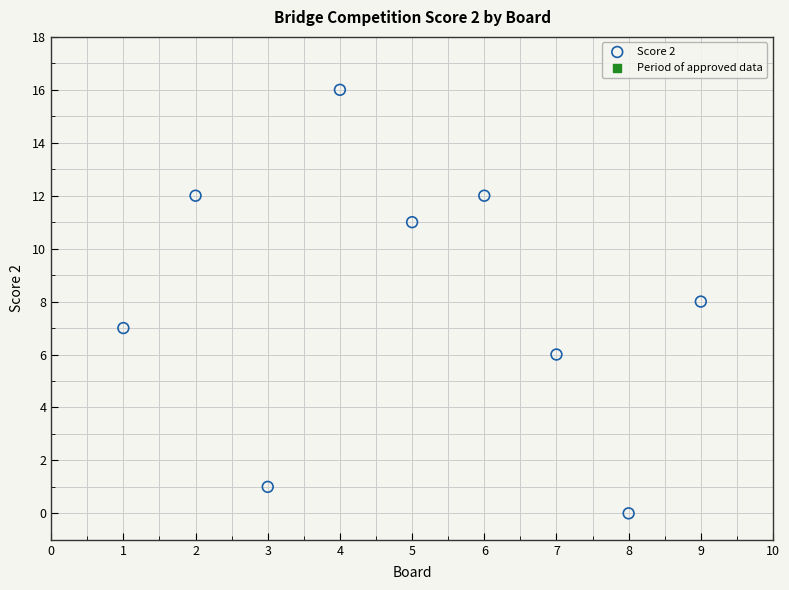

What is the range of Y values (max minus min)?

16